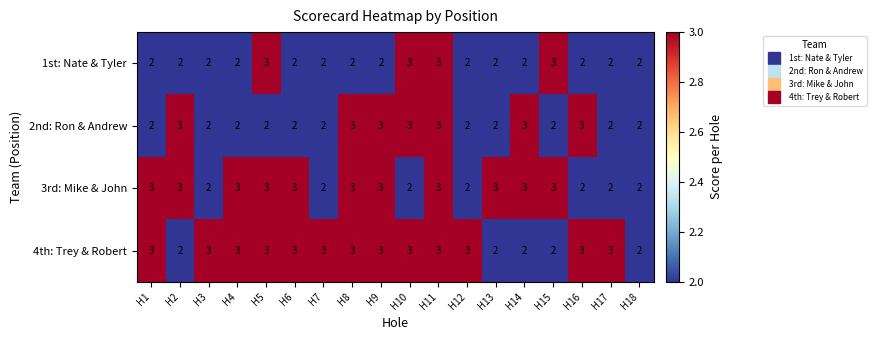

What is the difference between the highest and lowest values at H17?

1